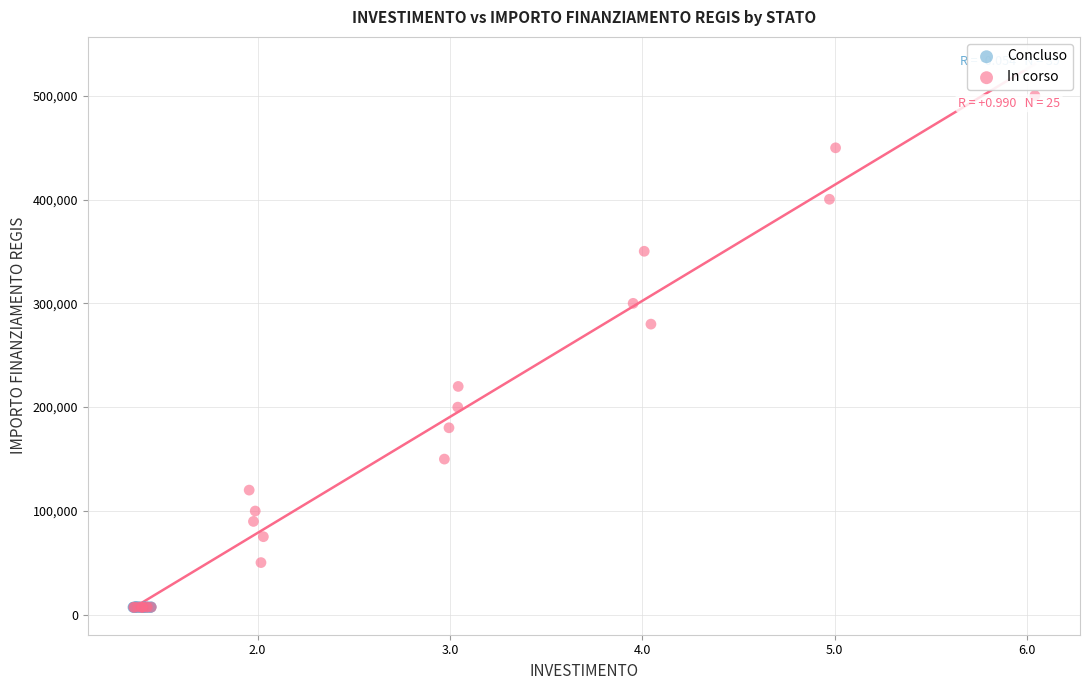

Which series has the widest spread of Y values?

In corso